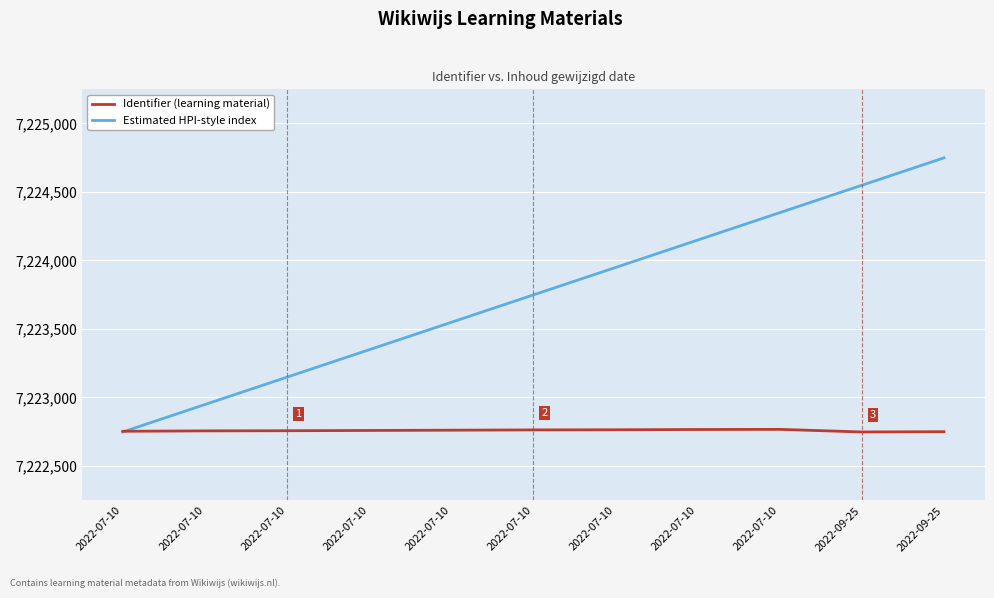

Is the value of Identifier (learning material) at 2022-07-10 greater than the value of Estimated HPI-style index at 2022-07-10?

Yes